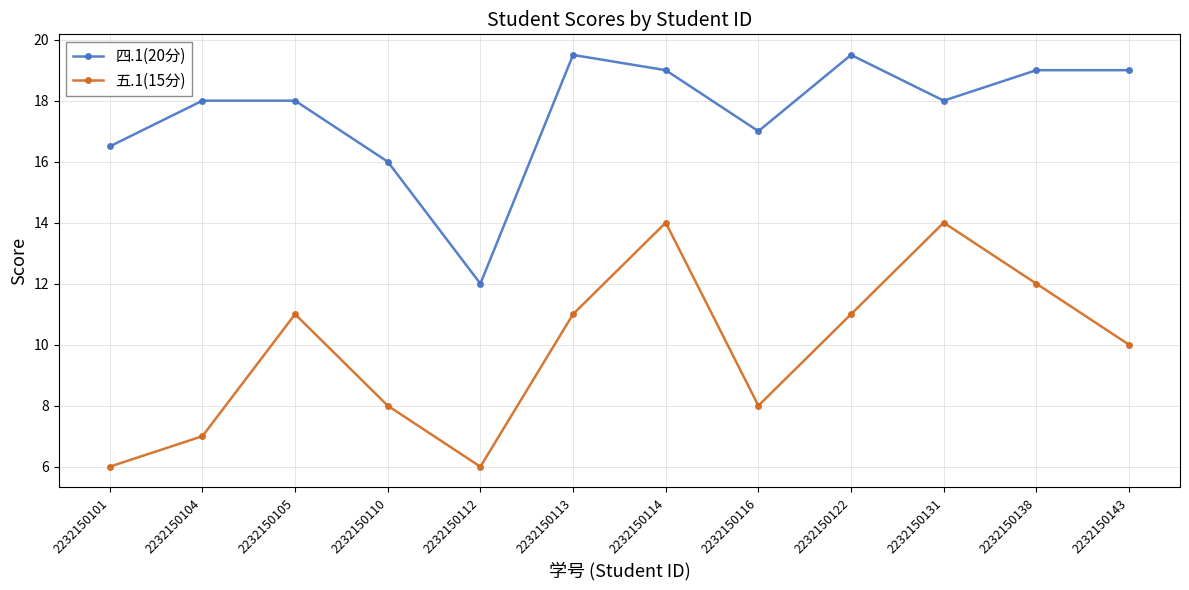

True or false: 五.1(15分) and 四.1(20分) cross at least once.

False